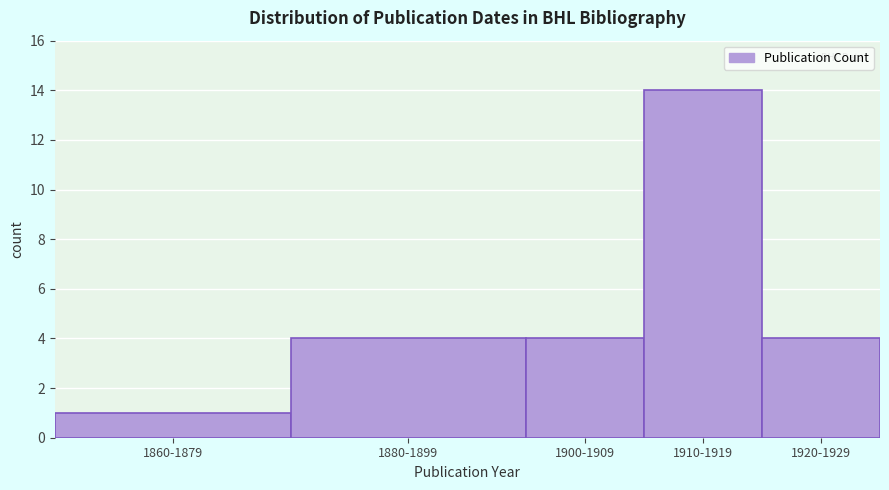

Reading left to right, transcribe all the data shown in this chart.

1	4	4	14	4